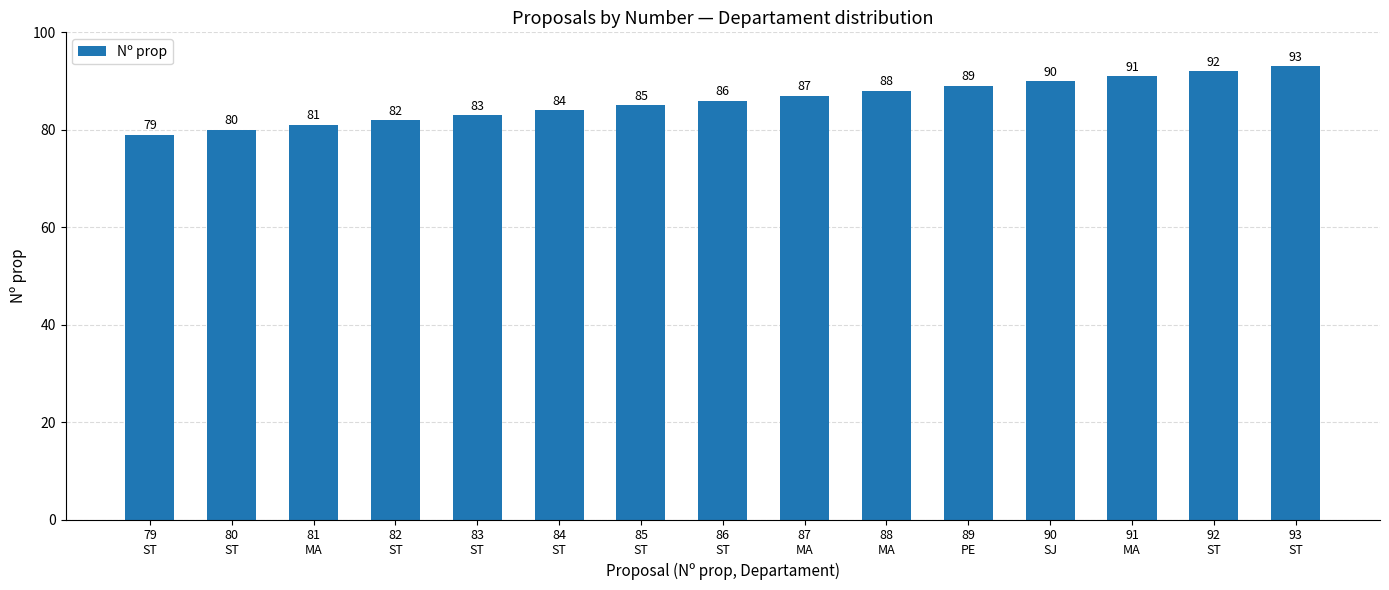

Rank the categories by value from lowest to highest.

79
ST, 80
ST, 81
MA, 82
ST, 83
ST, 84
ST, 85
ST, 86
ST, 87
MA, 88
MA, 89
PE, 90
SJ, 91
MA, 92
ST, 93
ST